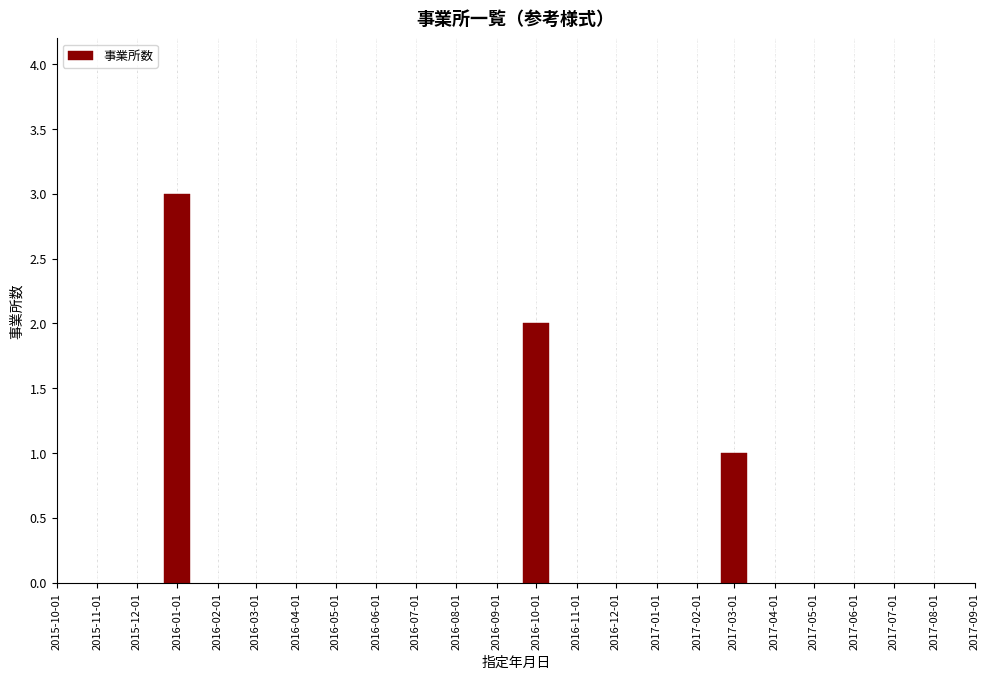

Reading right to left, extract all data points from this chart.

2017-03-01=1	2016-10-01=2	2016-01-01=3